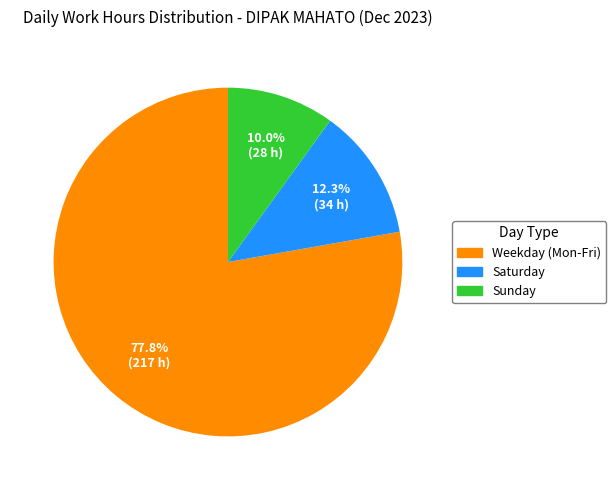

Do Weekday (Mon-Fri) and Saturday together represent more than half of the pie?

Yes